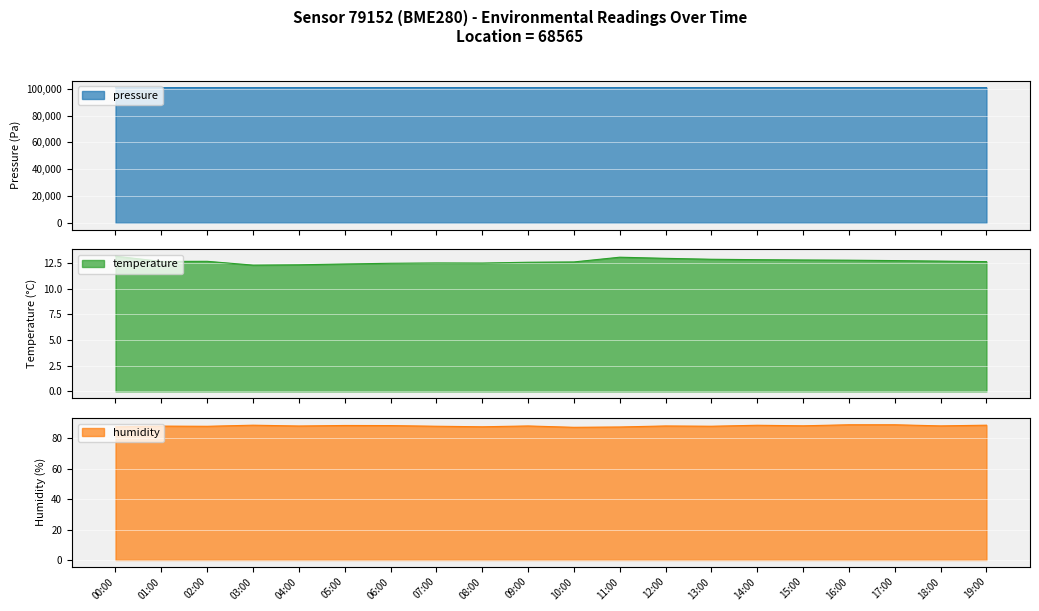

What are all the series names shown in the legend?

pressure, temperature, humidity